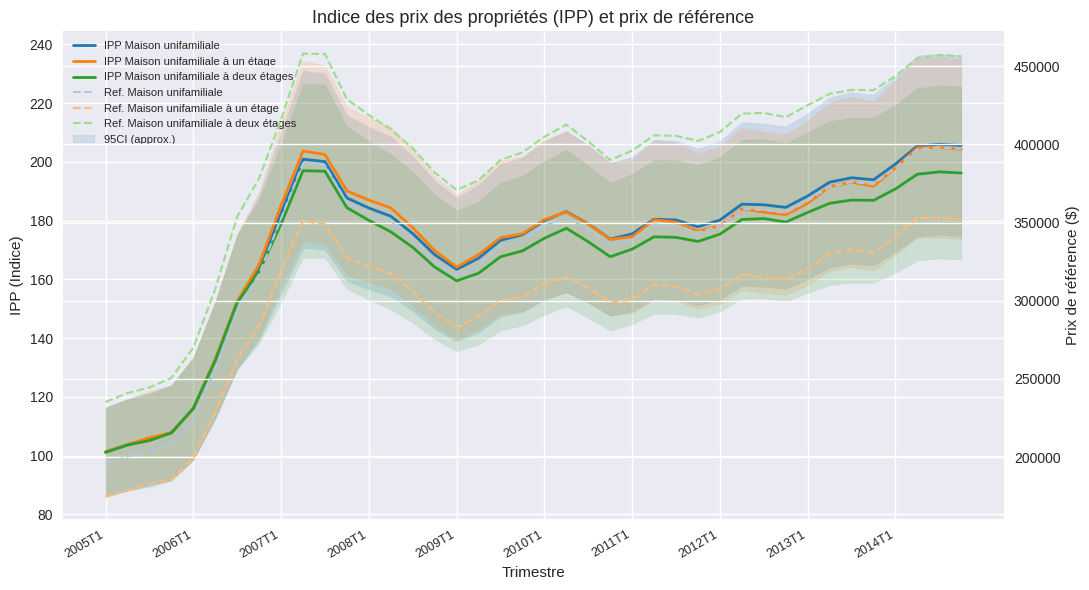

How many interior local valleys does the Ref. Maison unifamiliale à un étage series have?

5